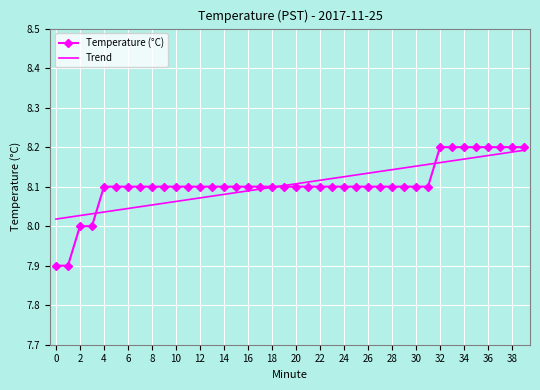

Which series has the largest range (max minus min)?

Temperature (°C)